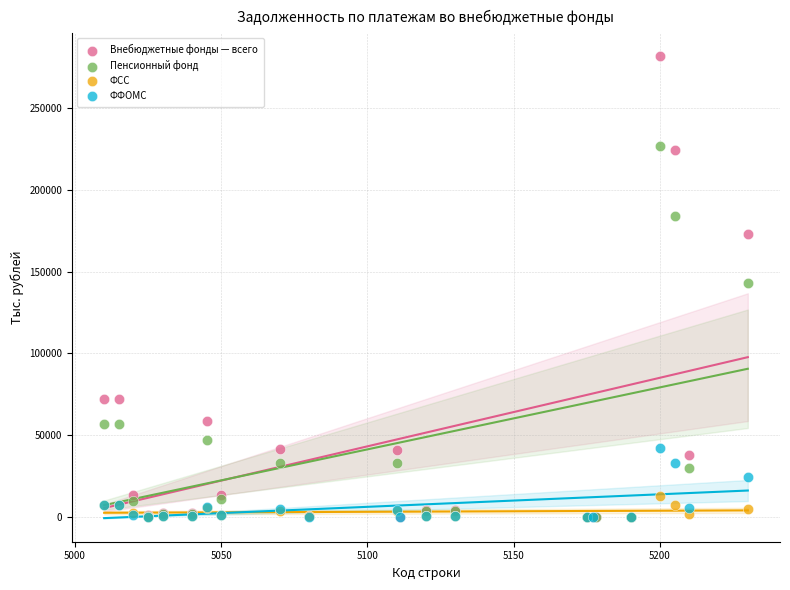

Which series contains the highest Y value?

Внебюджетные фонды — всего